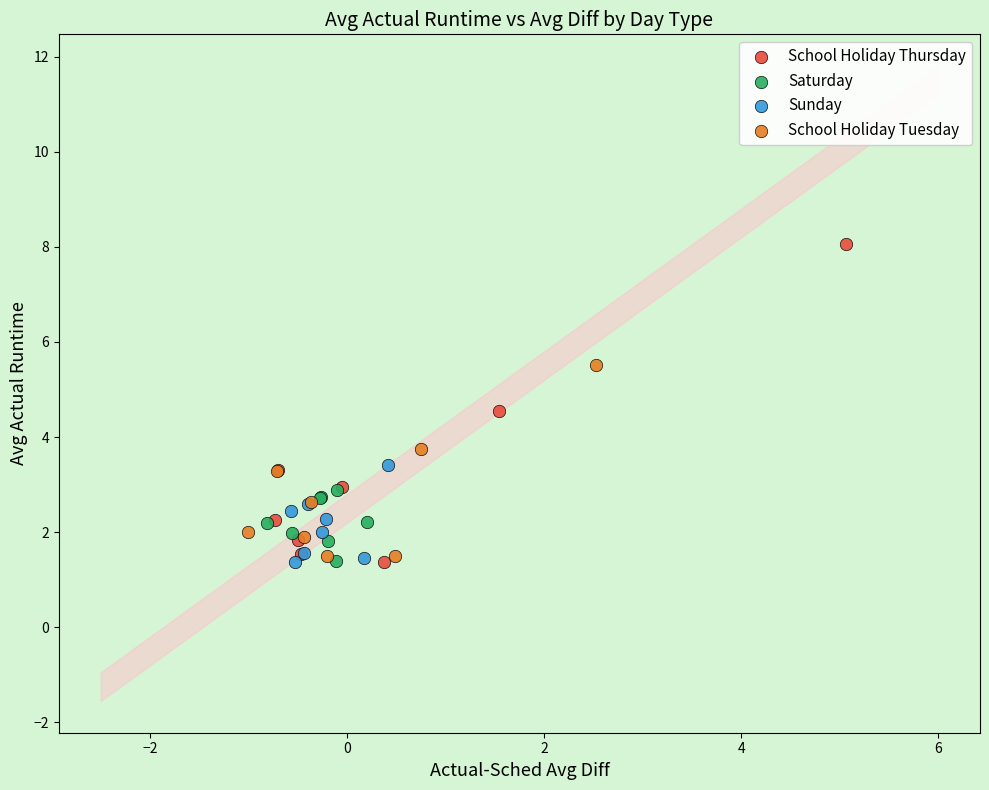

Which series contains the highest Y value?

School Holiday Thursday